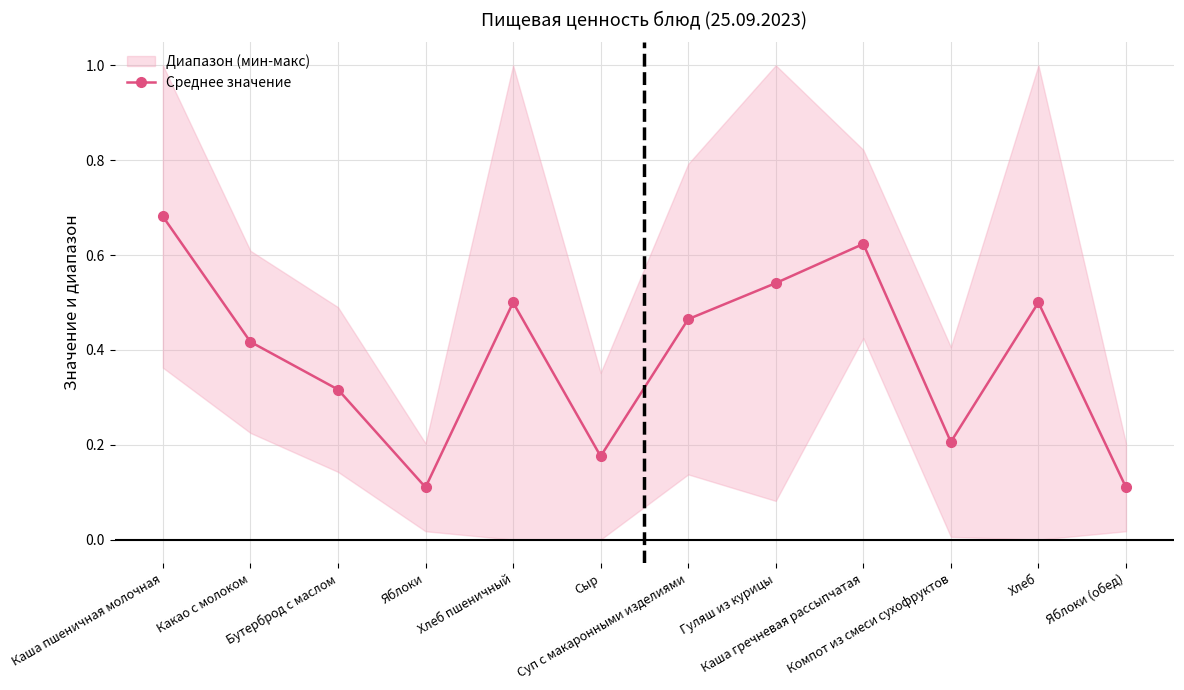

What is the minimum value shown in the chart?

0.1